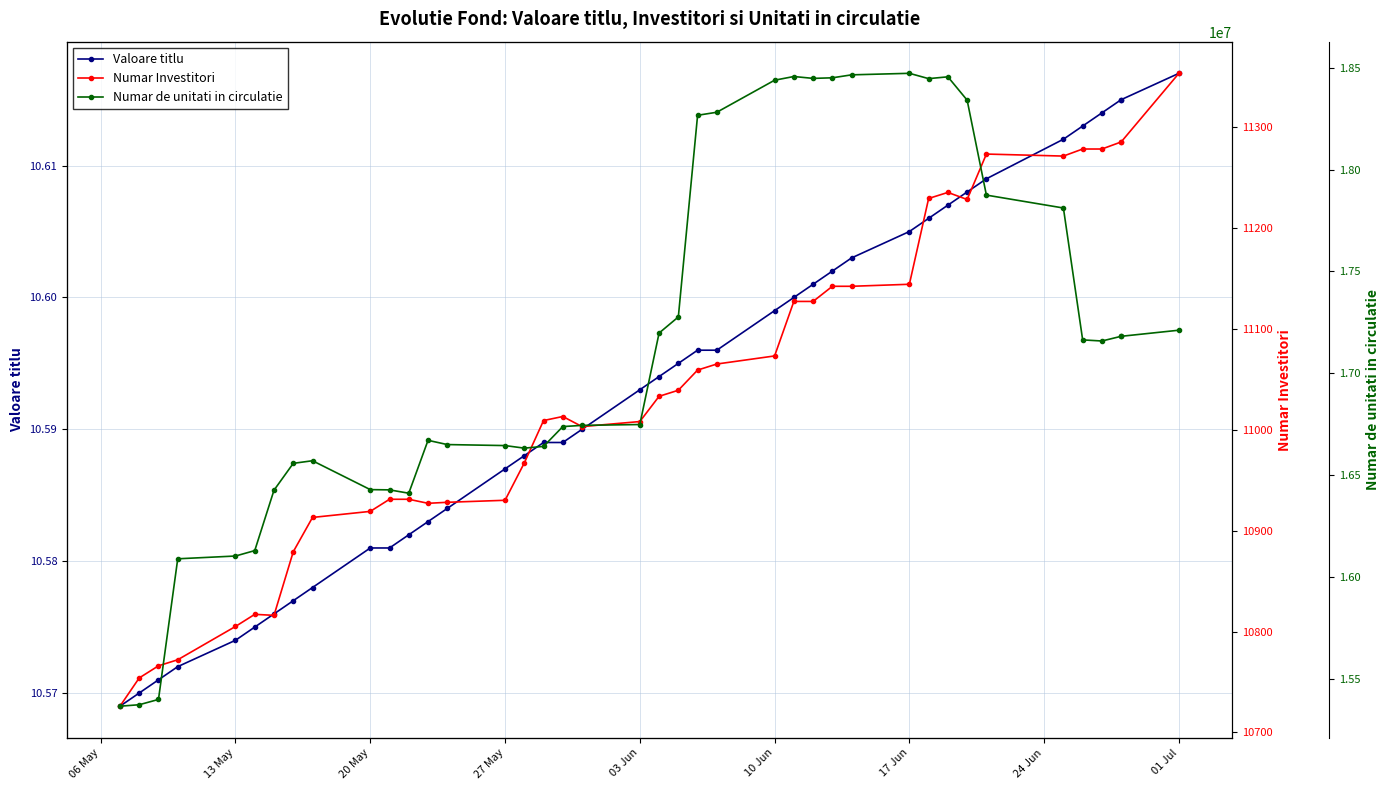

What is the smallest value displayed?

10.6